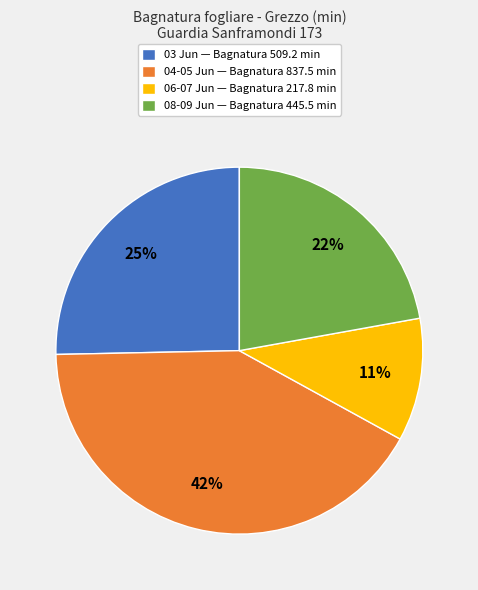

Do 04-05 Jun — Bagnatura 837.5 min and 08-09 Jun — Bagnatura 445.5 min together represent more than half of the pie?

Yes